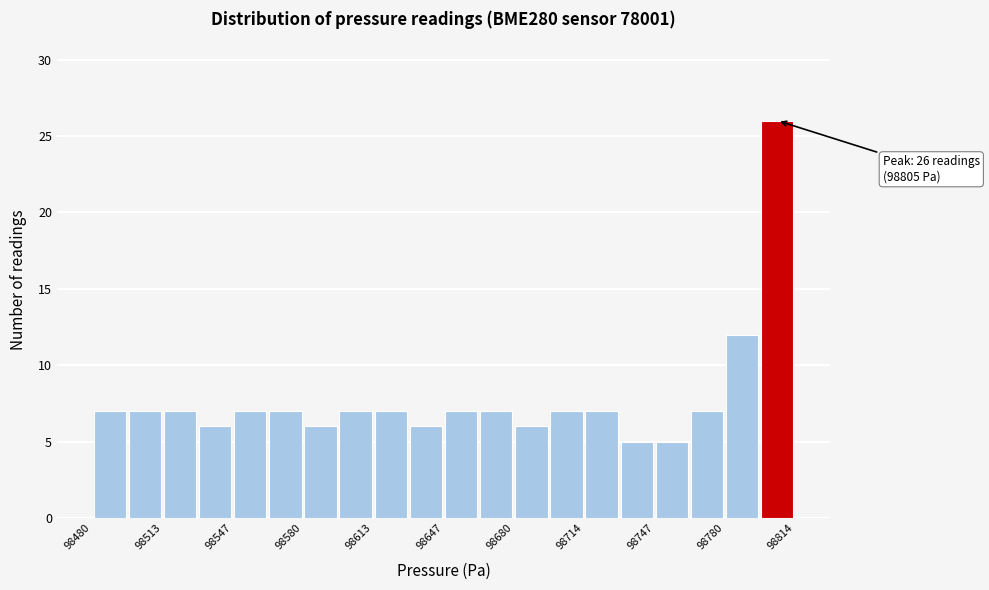

Read against the x-axis, roughly where is the centre of the tallest bar?

98805